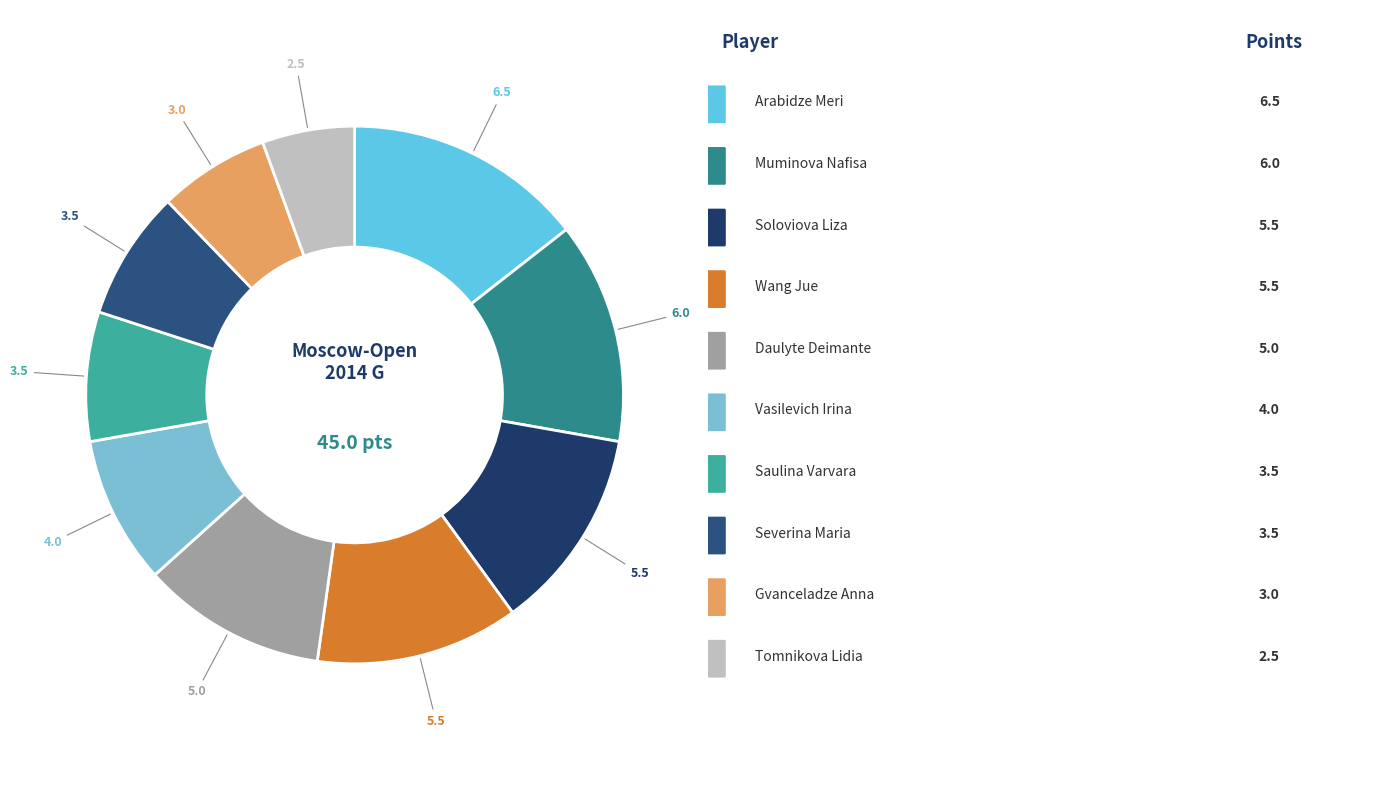

Count the number of slices in the pie.

10